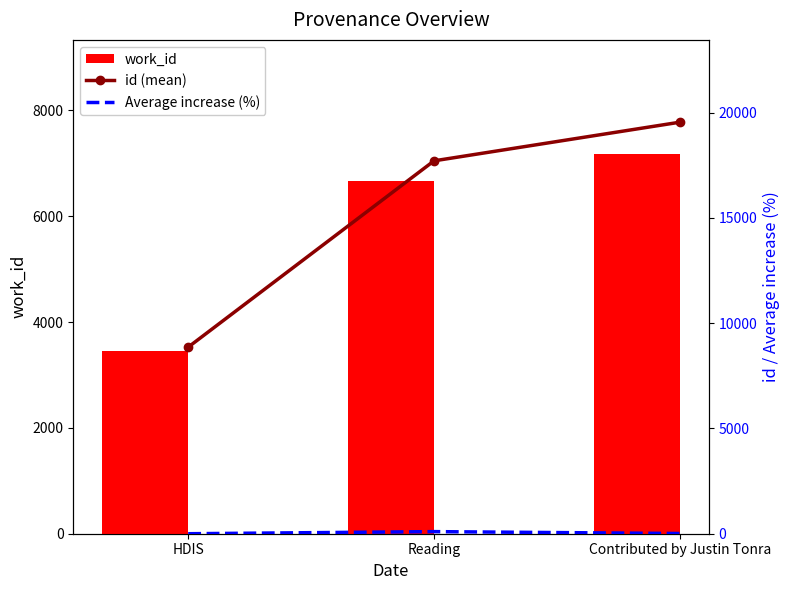

Which series has the largest range (max minus min)?

id (mean)